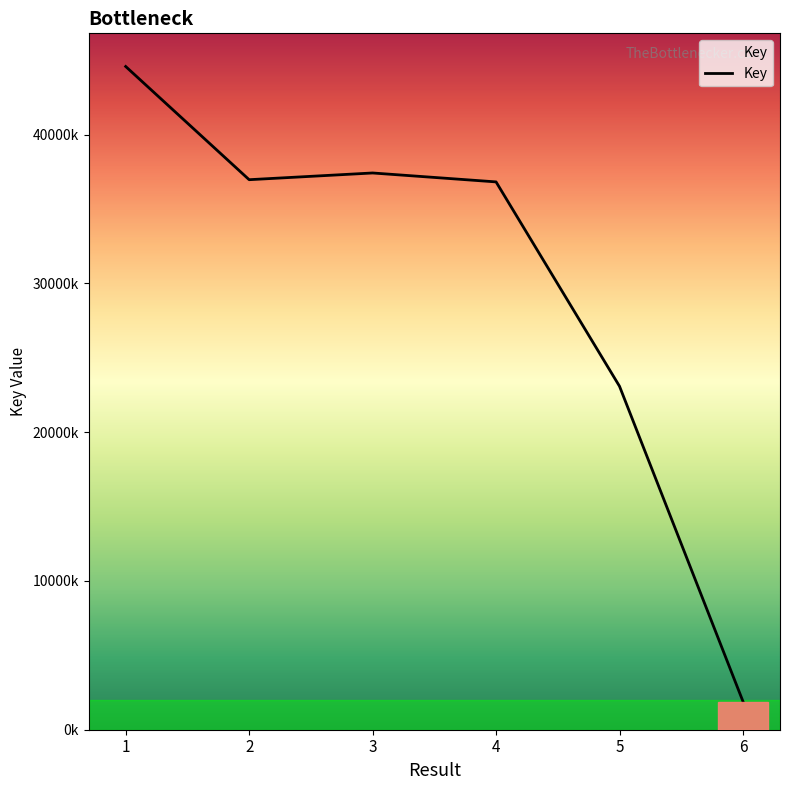

Does the chart display data point markers on the line(s)?

No